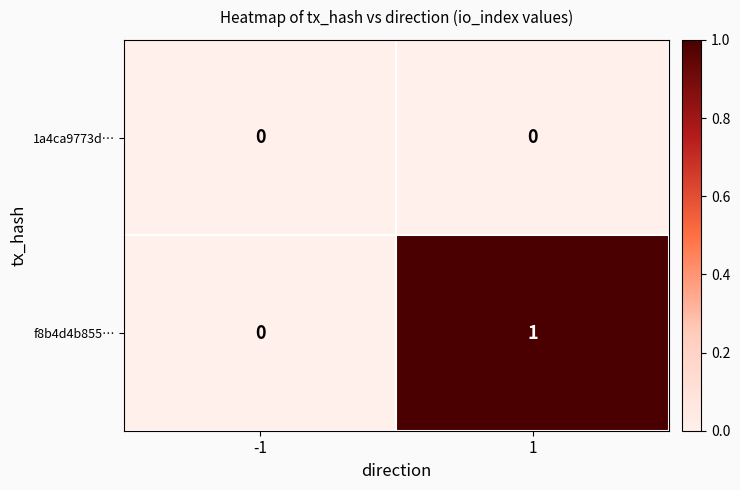

What is the difference between the highest and lowest values at 1?

1